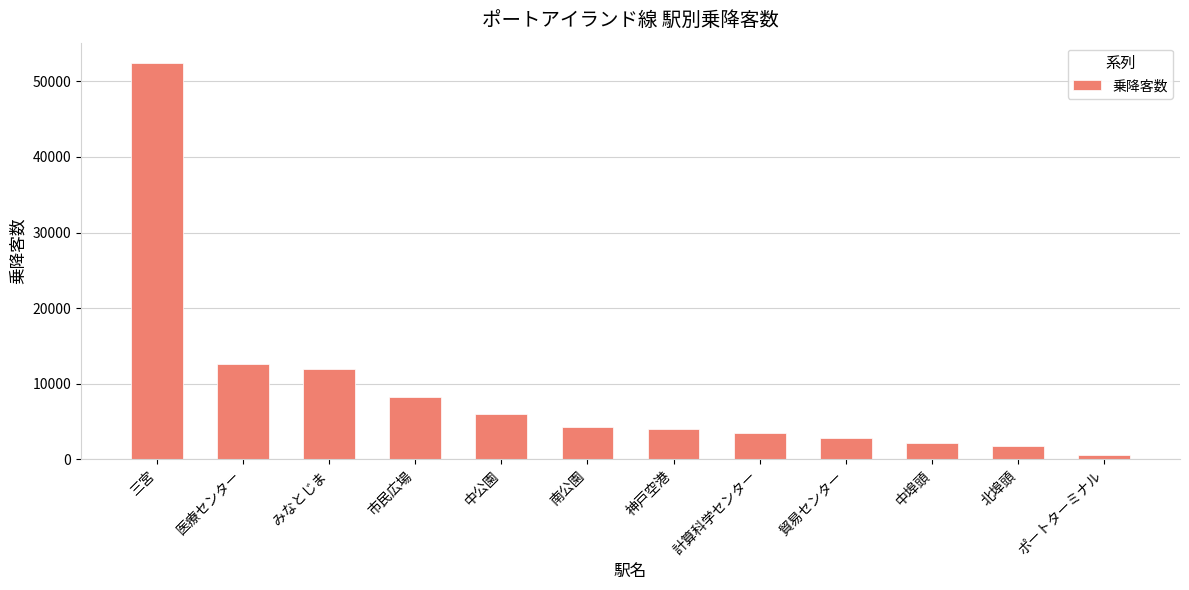

What is the average value?

9192